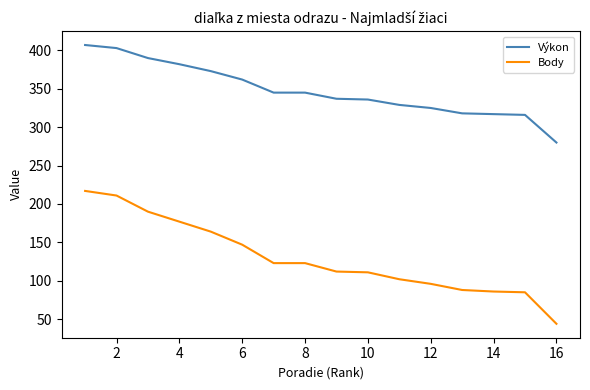

What is the average value of the Výkon series?

348